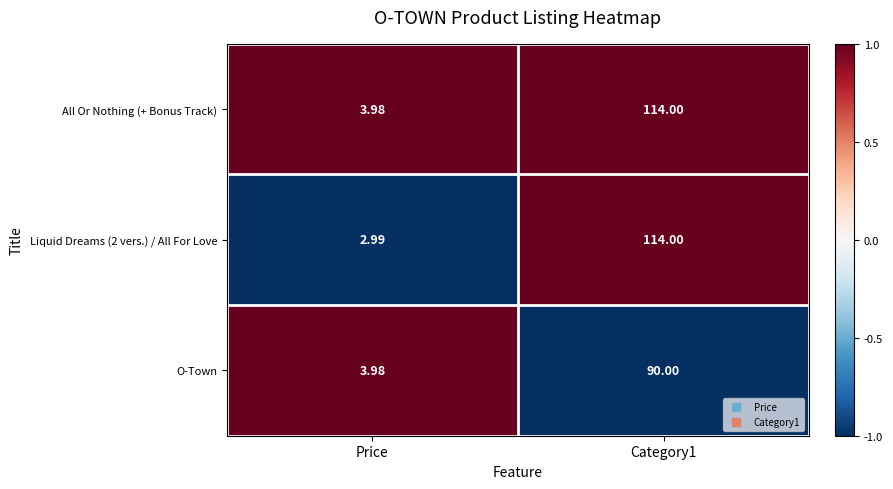

At which label is All Or Nothing (+ Bonus Track) closest to 58?

Price